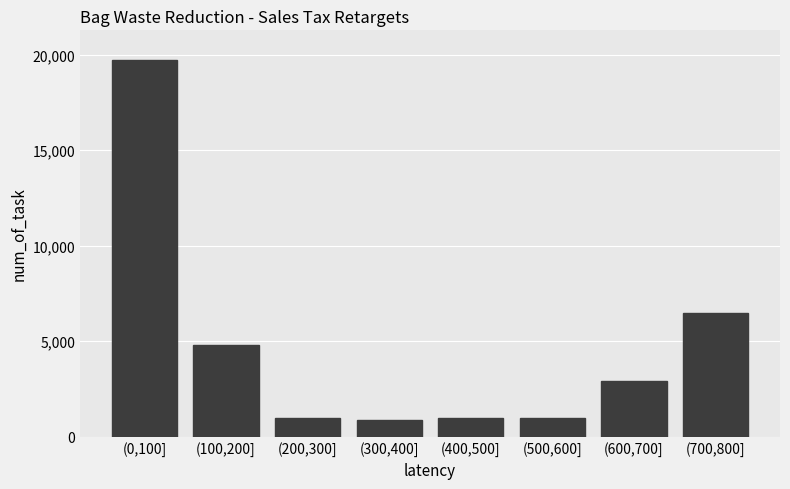

Reading left to right, what are all the values shown in this chart?

19700	4800	1000	900	1000	1000	2900	6500